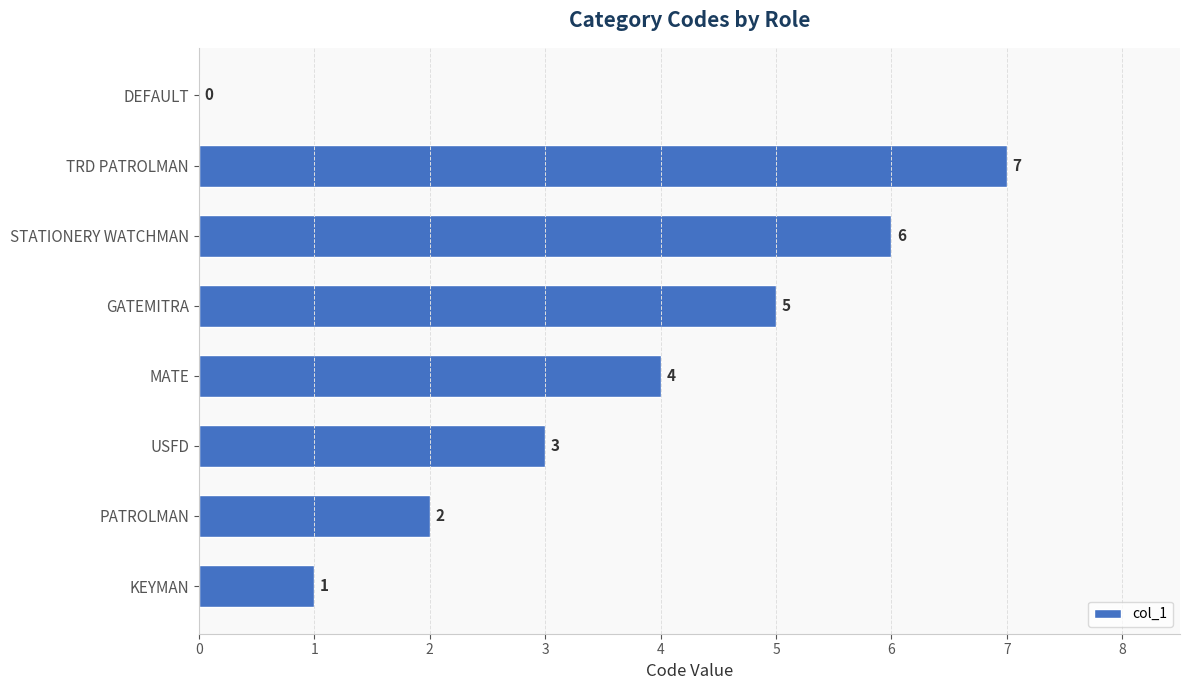

What is the sum of all values?

28